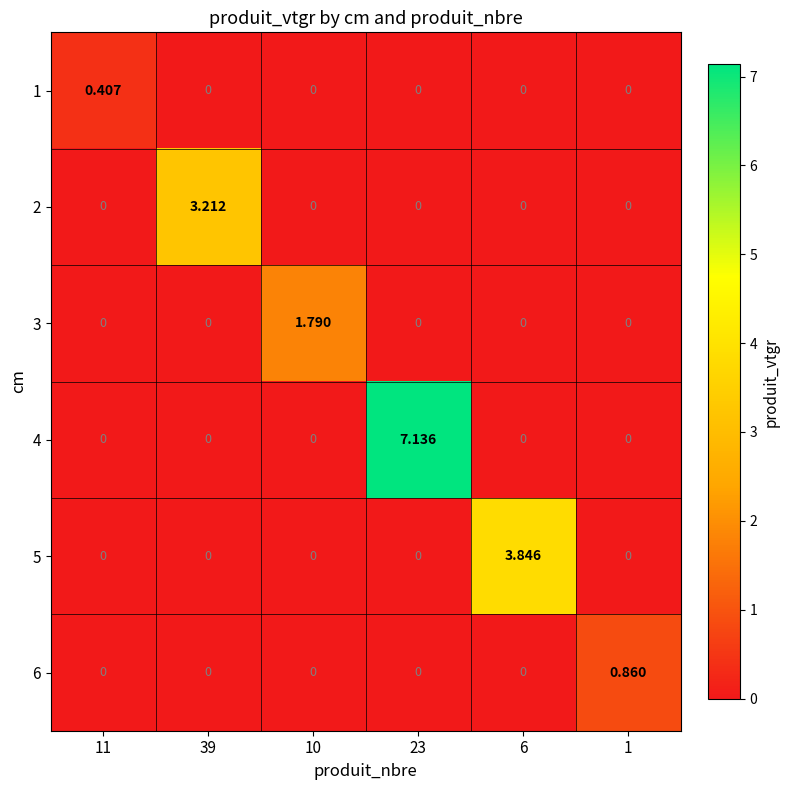

Which series has the largest range (max minus min)?

4